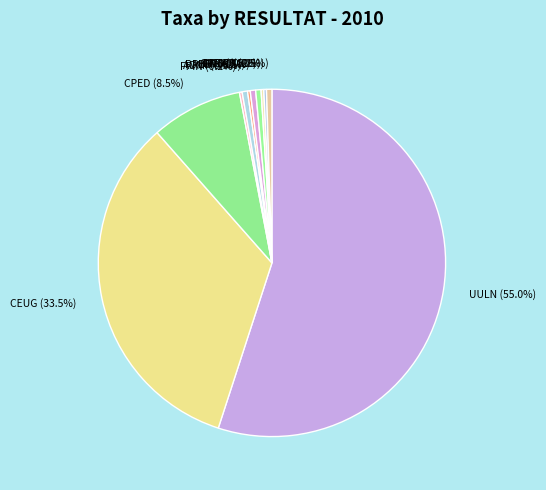

Which has a higher value, UULN or CPED?

UULN